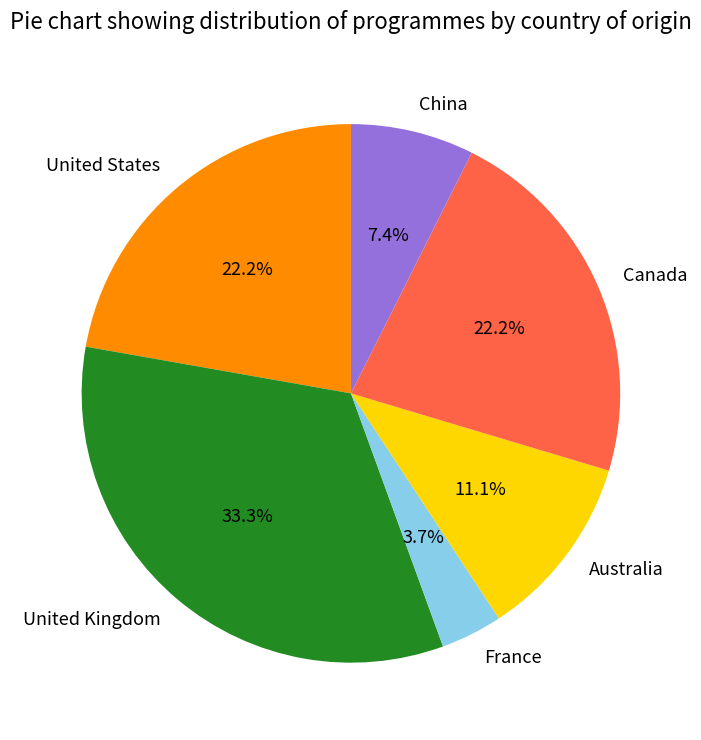

Is it true that United Kingdom is 33% of the pie?

True